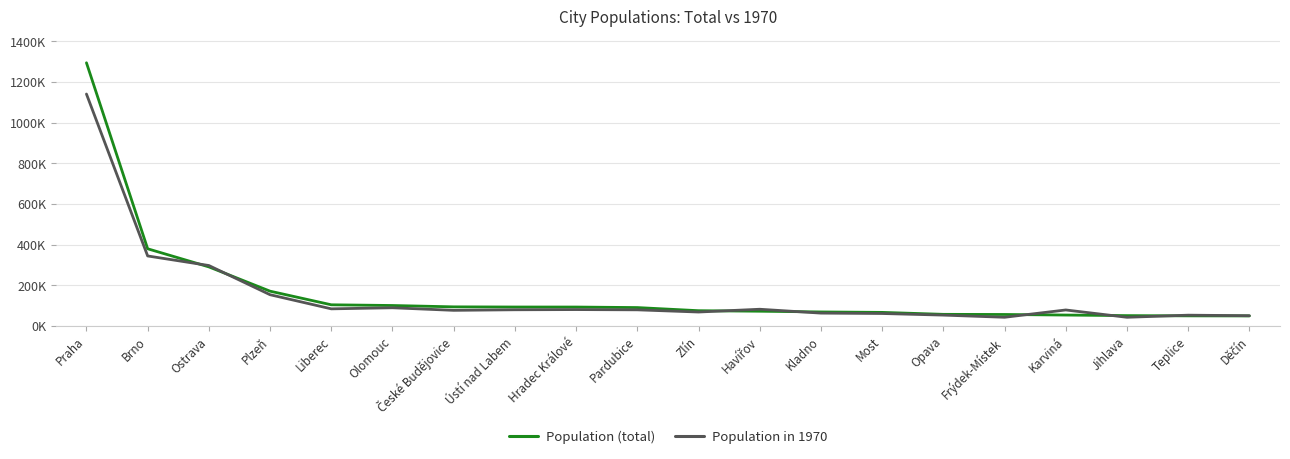

The value of Population in 1970 at Opava is 53269. True or false?

True